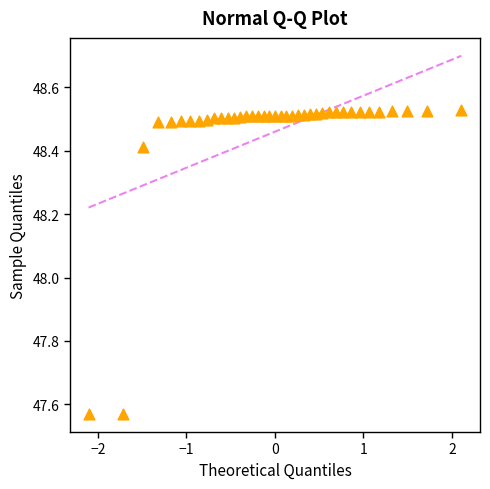

What Y value in the scatter plot is closest to 48?

48.4